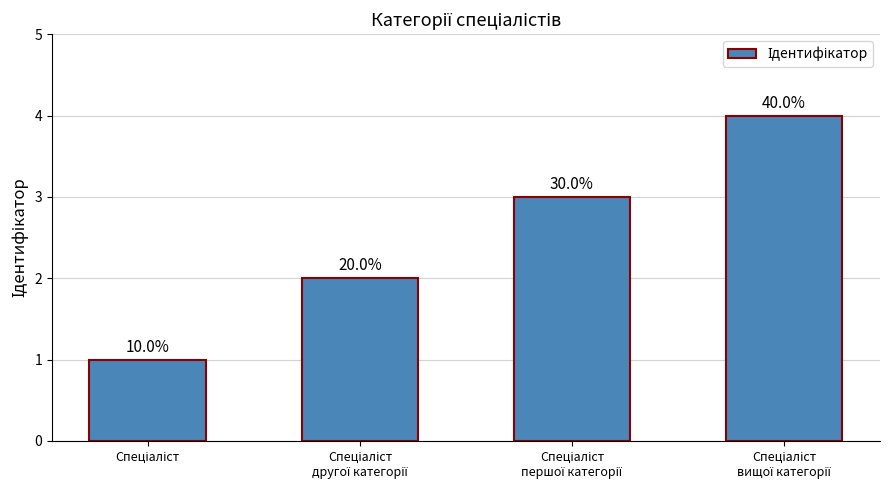

Are the bars horizontal?

No